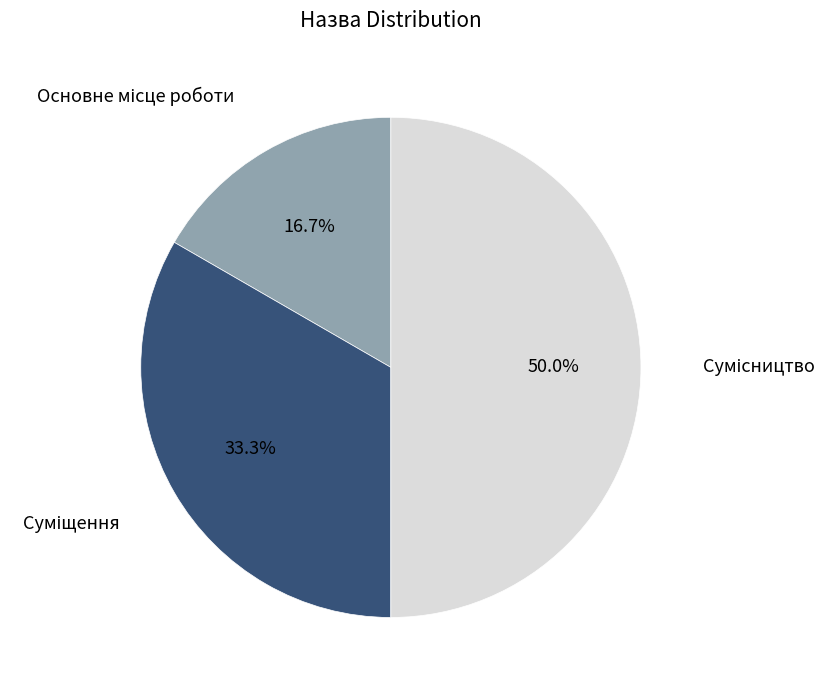

Count the number of slices in the pie.

3